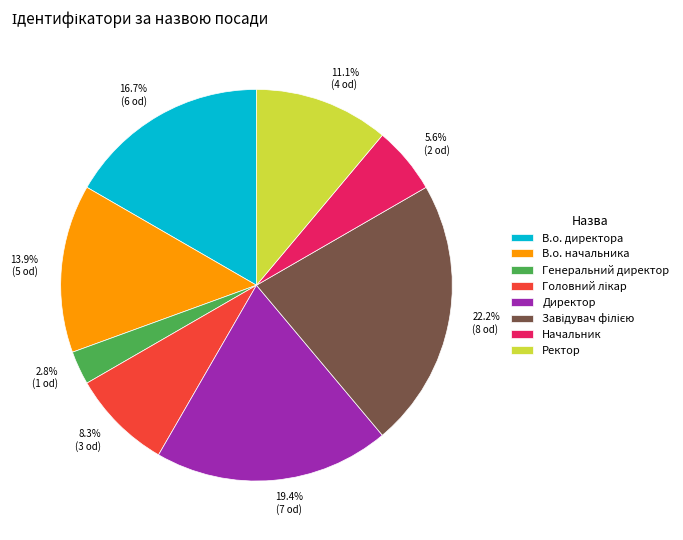

True or false: В.о. начальника accounts for 25% of the total.

False